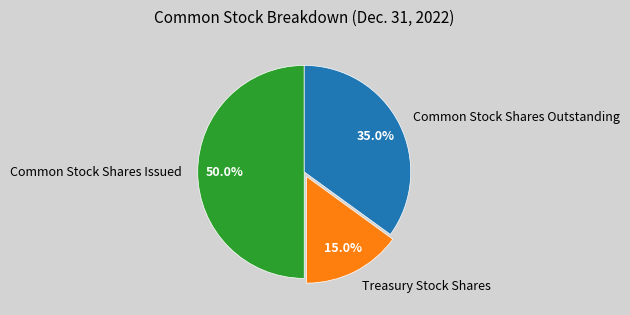

Combined, do Treasury Stock Shares and Common Stock Shares Issued account for over 50%?

Yes